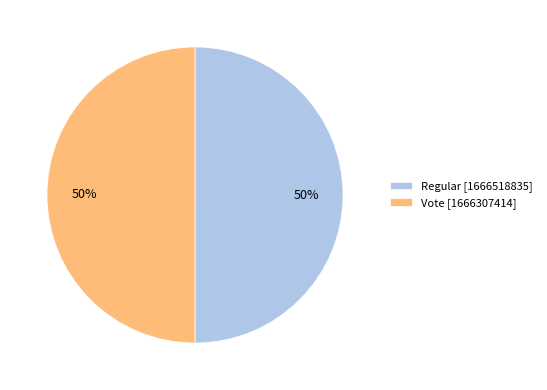

To the nearest percent, what percentage of the pie is Regular?

50%